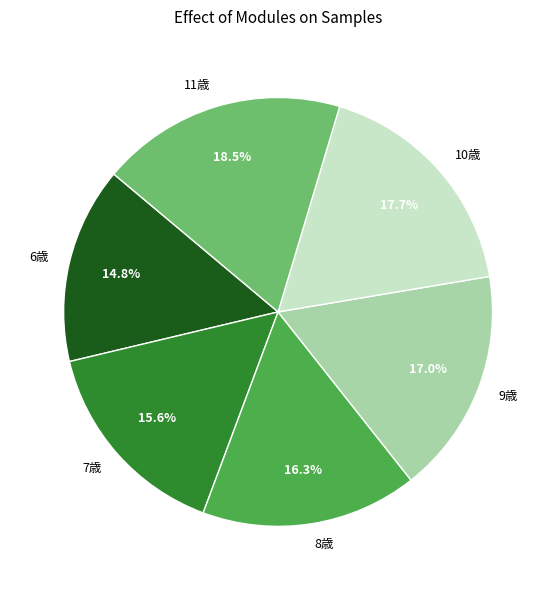

Which category has the smallest portion of the pie?

6歳